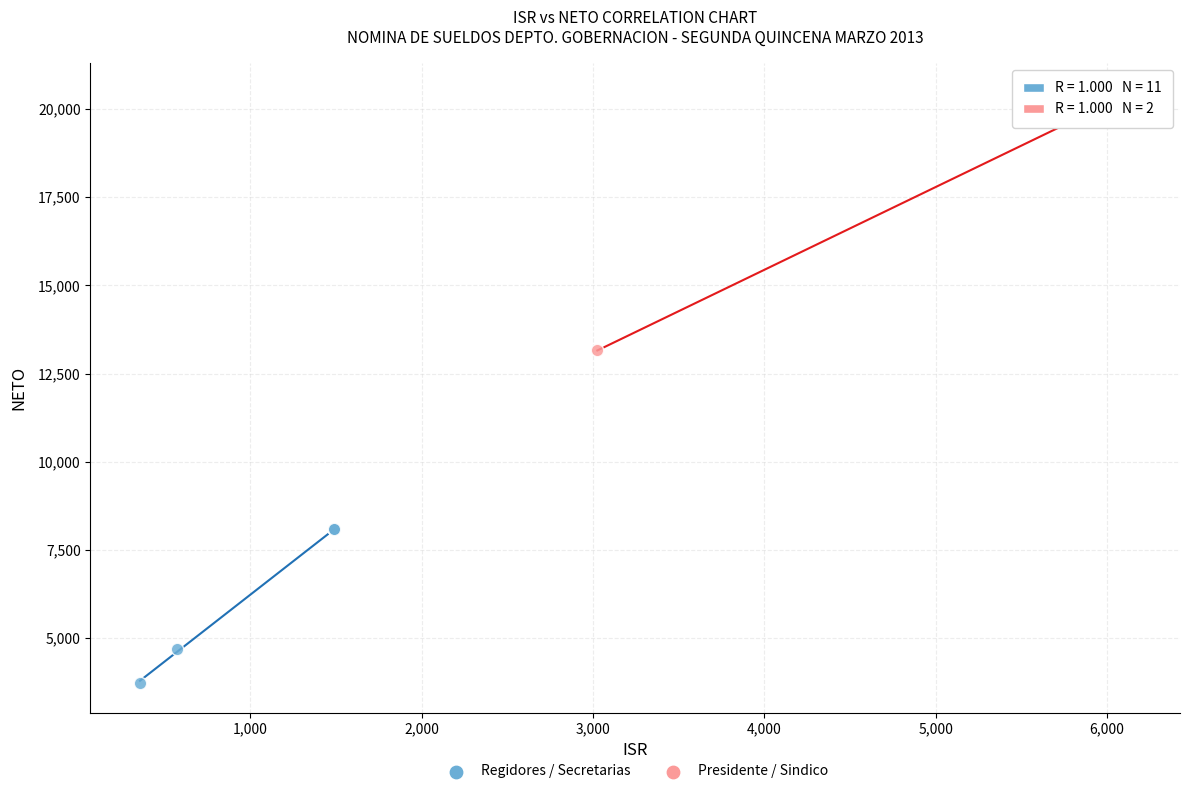

Which series has the widest spread of Y values?

Presidente / Sindico